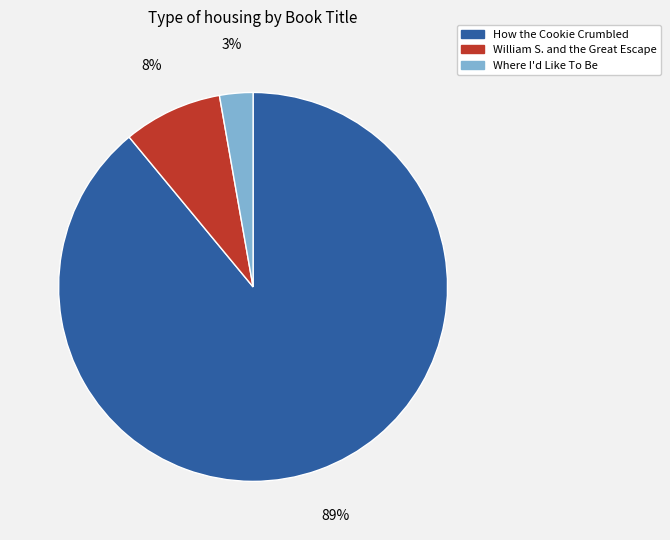

Between Where I'd Like To Be and How the Cookie Crumbled, which is larger?

How the Cookie Crumbled